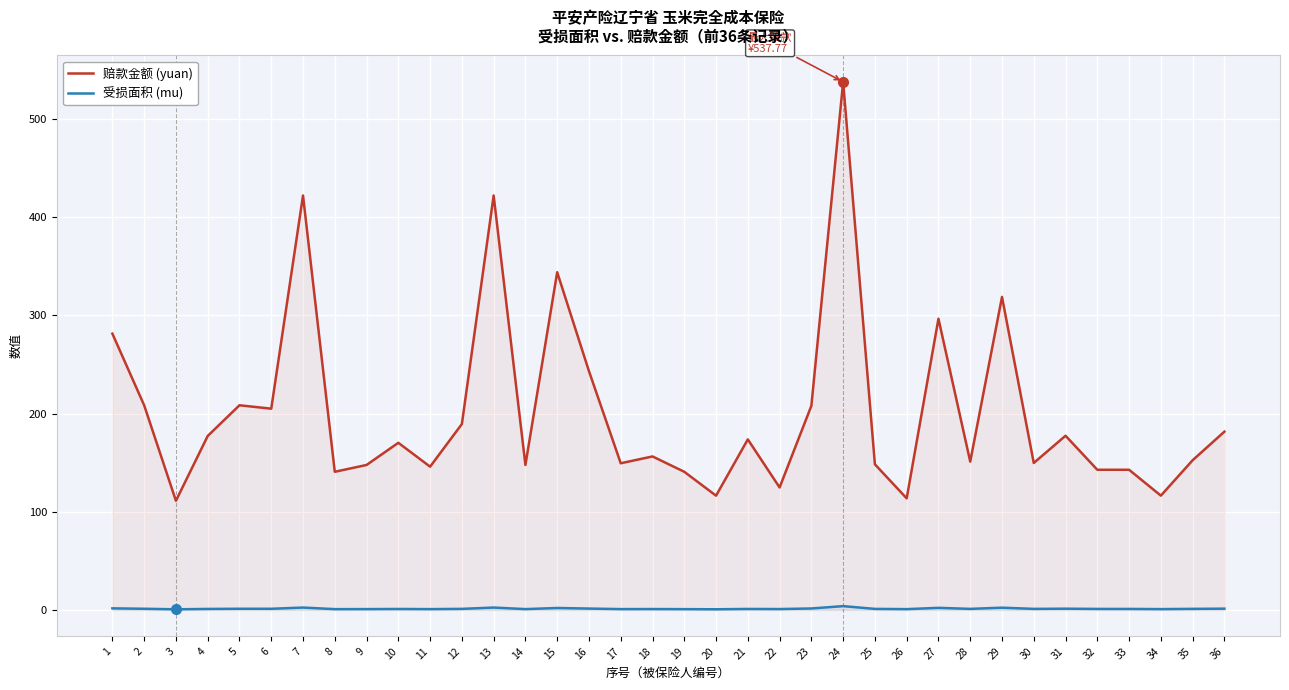

Reading left to right, extract all data points from this chart.

赔款金额 (yuan): 1=281.4	2=208.4	3=111.2	4=177.2	5=208.4	6=205.0	7=422.1	8=140.7	9=147.7	10=170.2	11=145.9	12=189.3	13=422.1	14=147.7	15=343.9	16=243.2	17=149.4	18=156.3	19=140.7	20=116.4	21=173.7	22=124.7	23=207.9	24=537.8	25=148.3	26=113.7	27=296.6	28=151.1	29=318.8	30=149.7	31=177.4	32=142.8	33=142.8	34=116.4	35=152.5	36=181.6
受损面积 (mu): 1=1.6	2=1.2	3=0.6	4=1.0	5=1.2	6=1.2	7=2.4	8=0.8	9=0.8	10=1.0	11=0.8	12=1.1	13=2.4	14=0.8	15=2.0	16=1.4	17=0.9	18=0.9	19=0.8	20=0.7	21=1.0	22=0.9	23=1.5	24=3.9	25=1.1	26=0.8	27=2.1	28=1.1	29=2.3	30=1.1	31=1.3	32=1.0	33=1.0	34=0.8	35=1.1	36=1.3